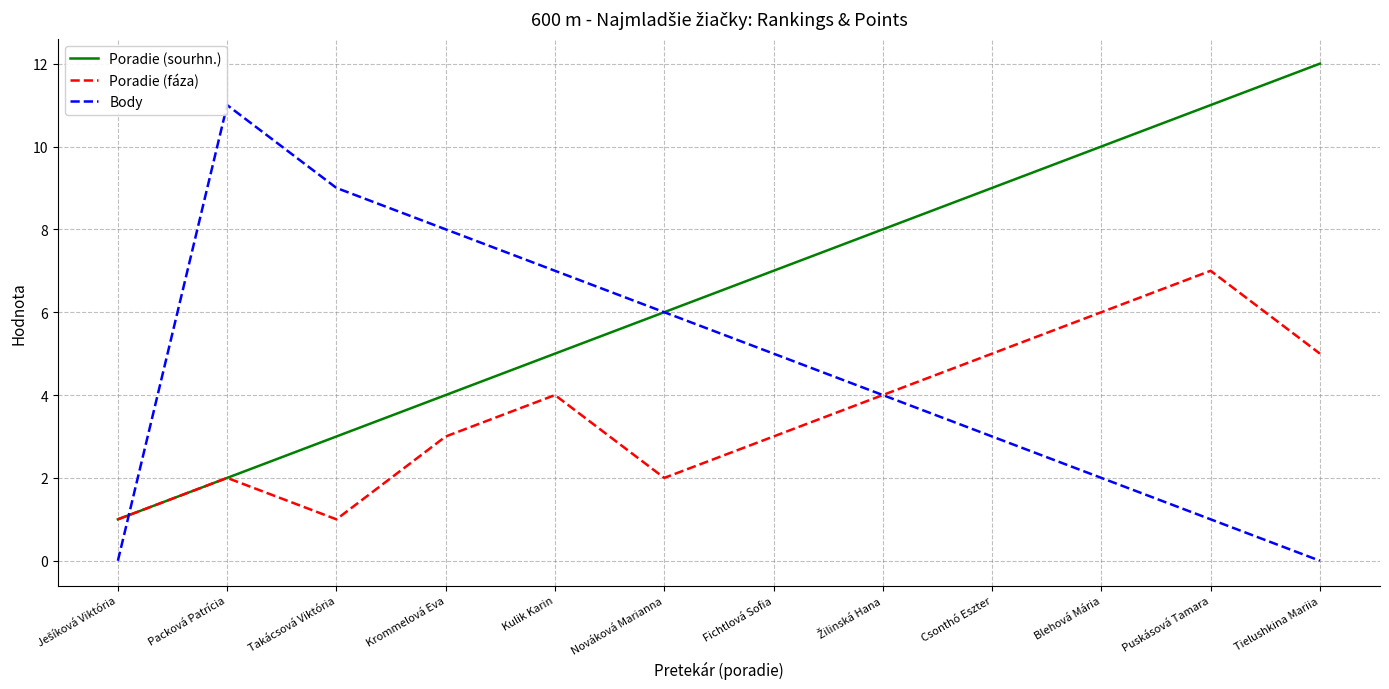

Between Kulik Karin and Packová Patrícia, which is larger?

Kulik Karin